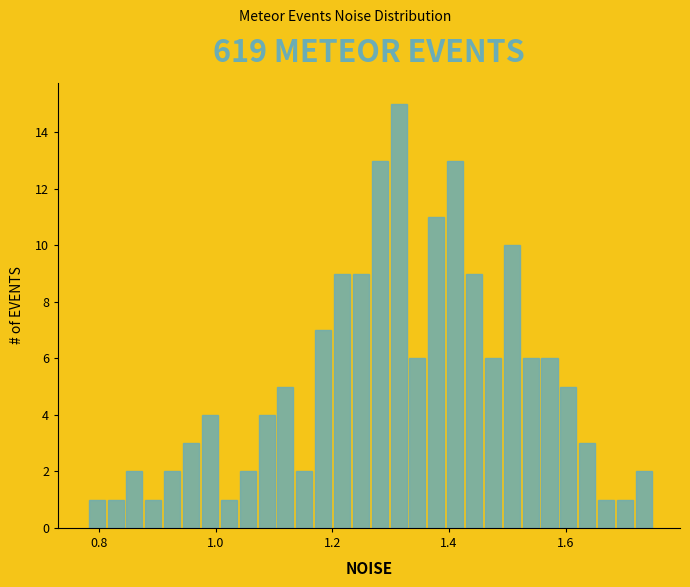

Read against the x-axis, roughly where is the centre of the tallest bar?

1.32